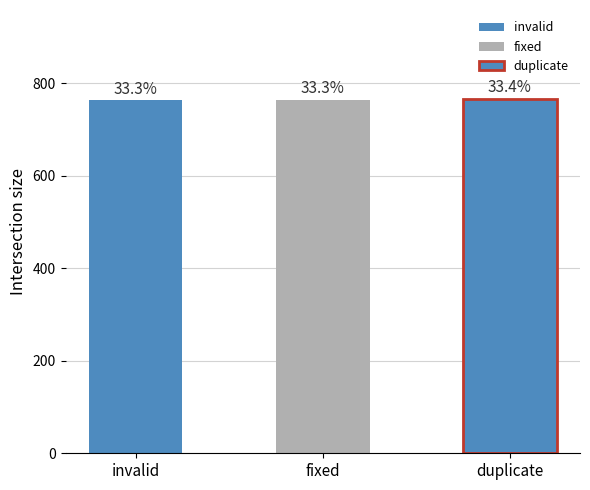

Reading right to left, list all the values displayed in this chart.

duplicate=767	fixed=765	invalid=764